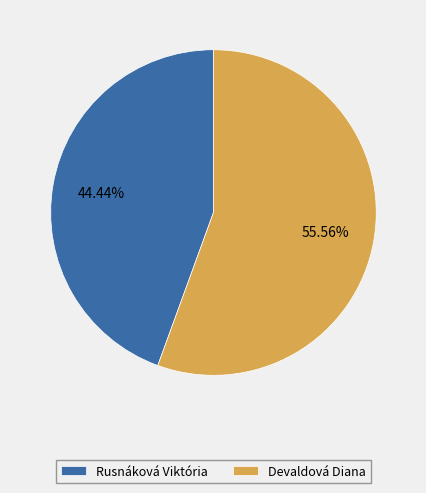

What portion of the pie excludes Rusnáková Viktória?

55.6%